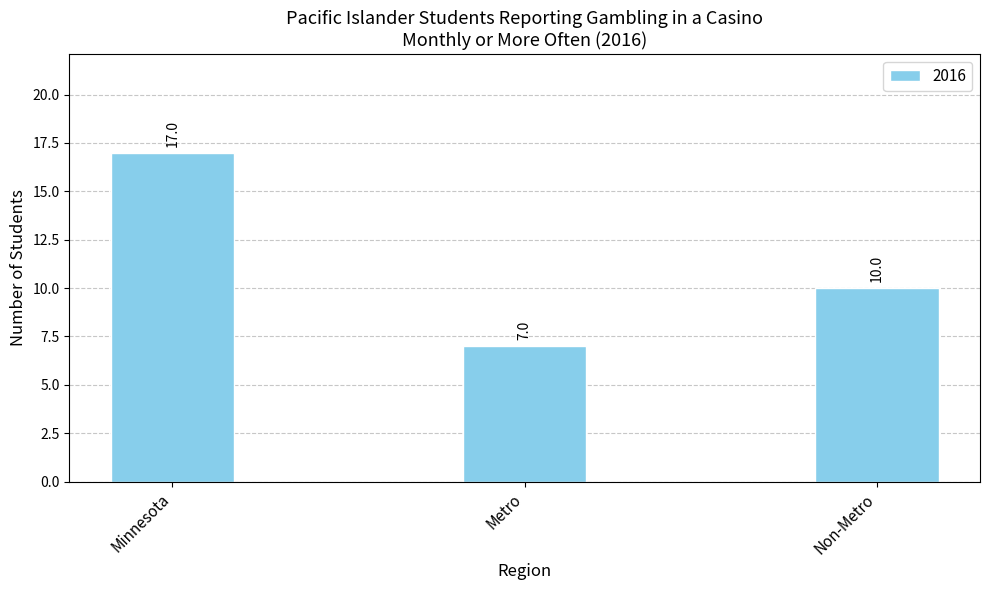

What is the change in value from Minnesota to Metro?

-10